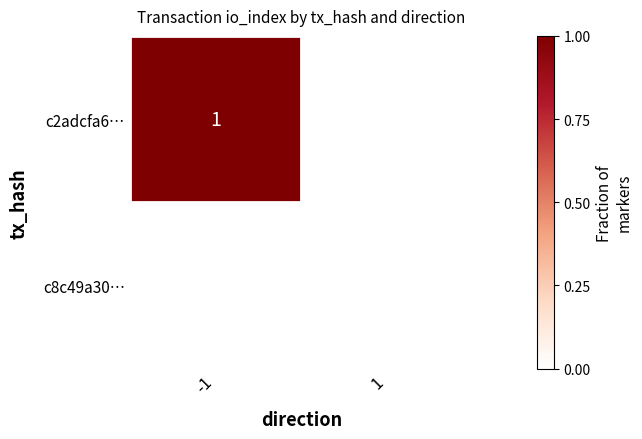

The c2adcfa6… series shows 1 at -1. True or false?

True